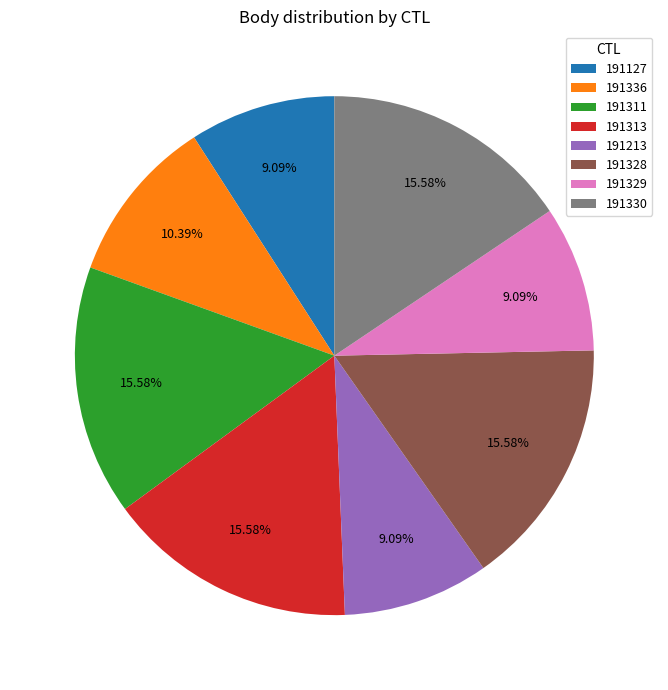

The 191213 slice represents 21% of the pie. True or false?

False